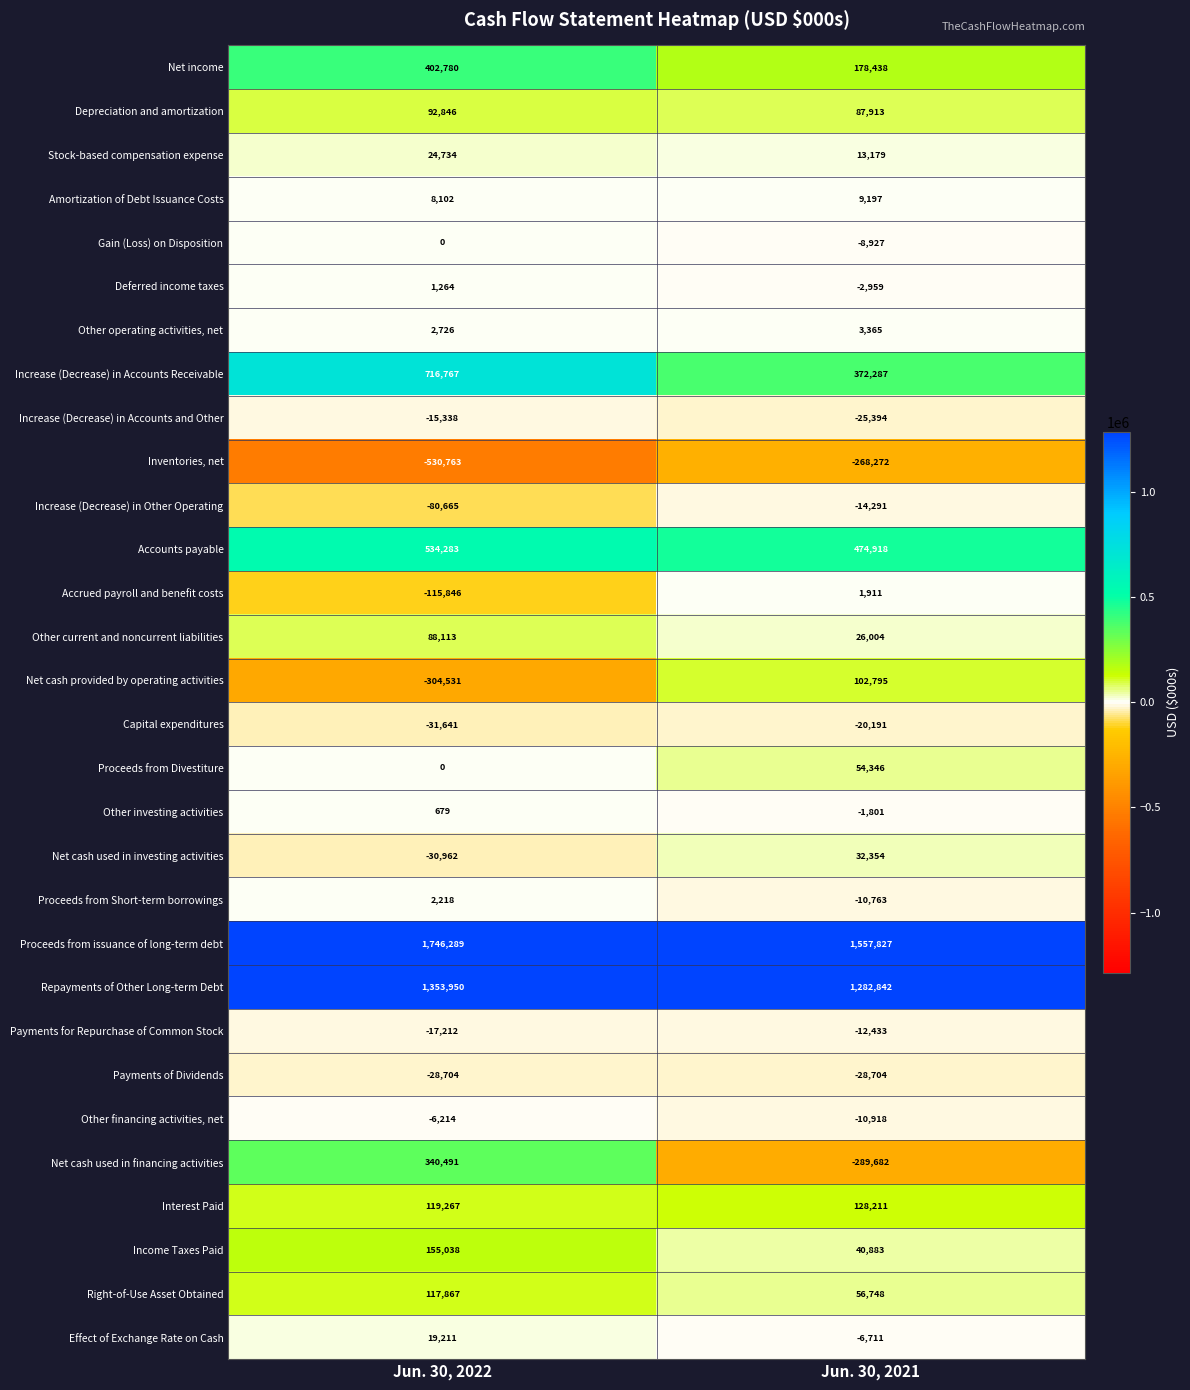

Is it true that Accrued payroll and benefit costs equals -190148 at Jun. 30, 2022?

False